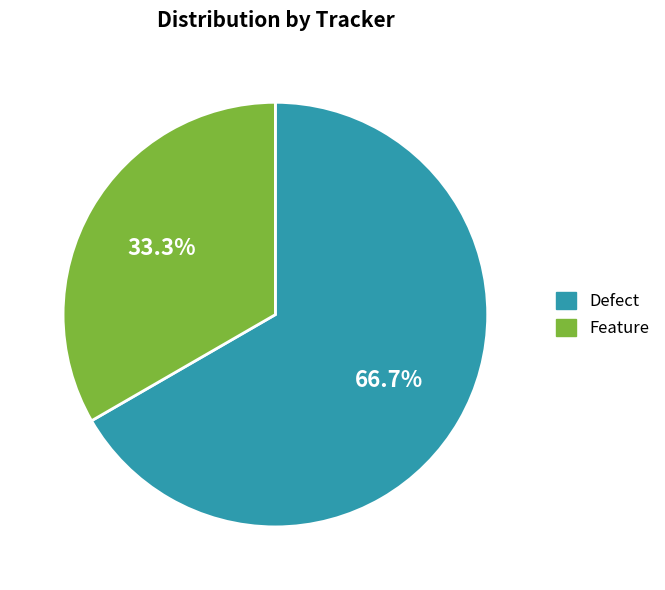

To the nearest percent, what is the difference between the largest and smallest slice percentages?

33%